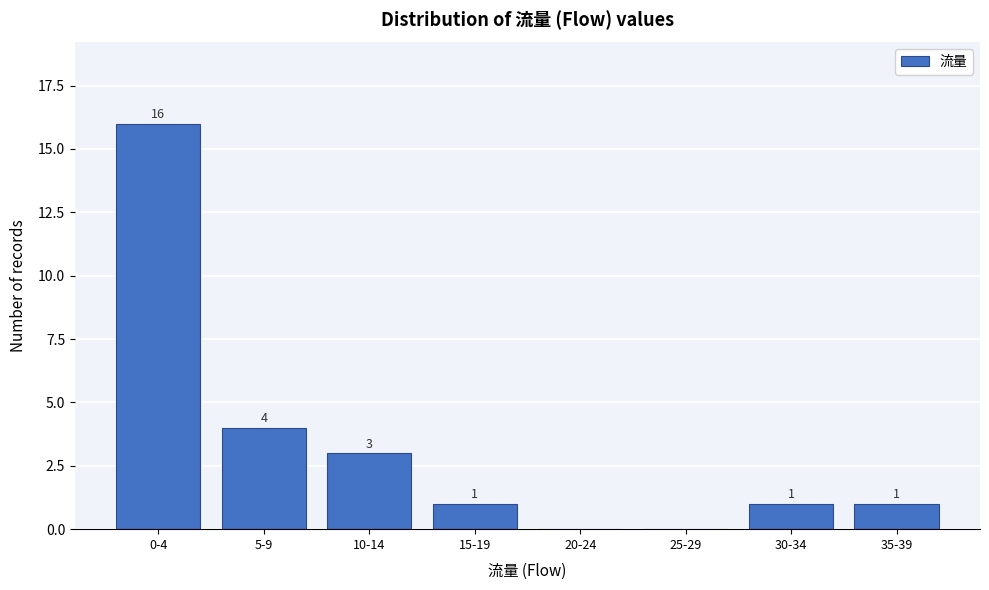

Reading left to right, extract all data points from this chart.

0-4=16	5-9=4	10-14=3	15-19=1	20-24=0	25-29=0	30-34=1	35-39=1